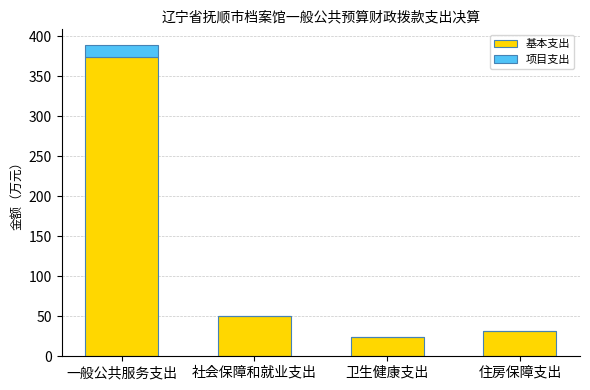

At which label does 基本支出 first exceed 50?

一般公共服务支出